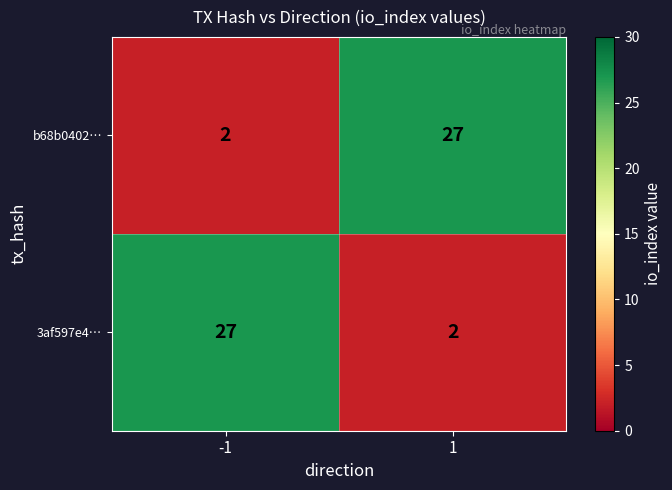

What is the approximate value of 3af597e4… at -1, to the nearest 10?

30